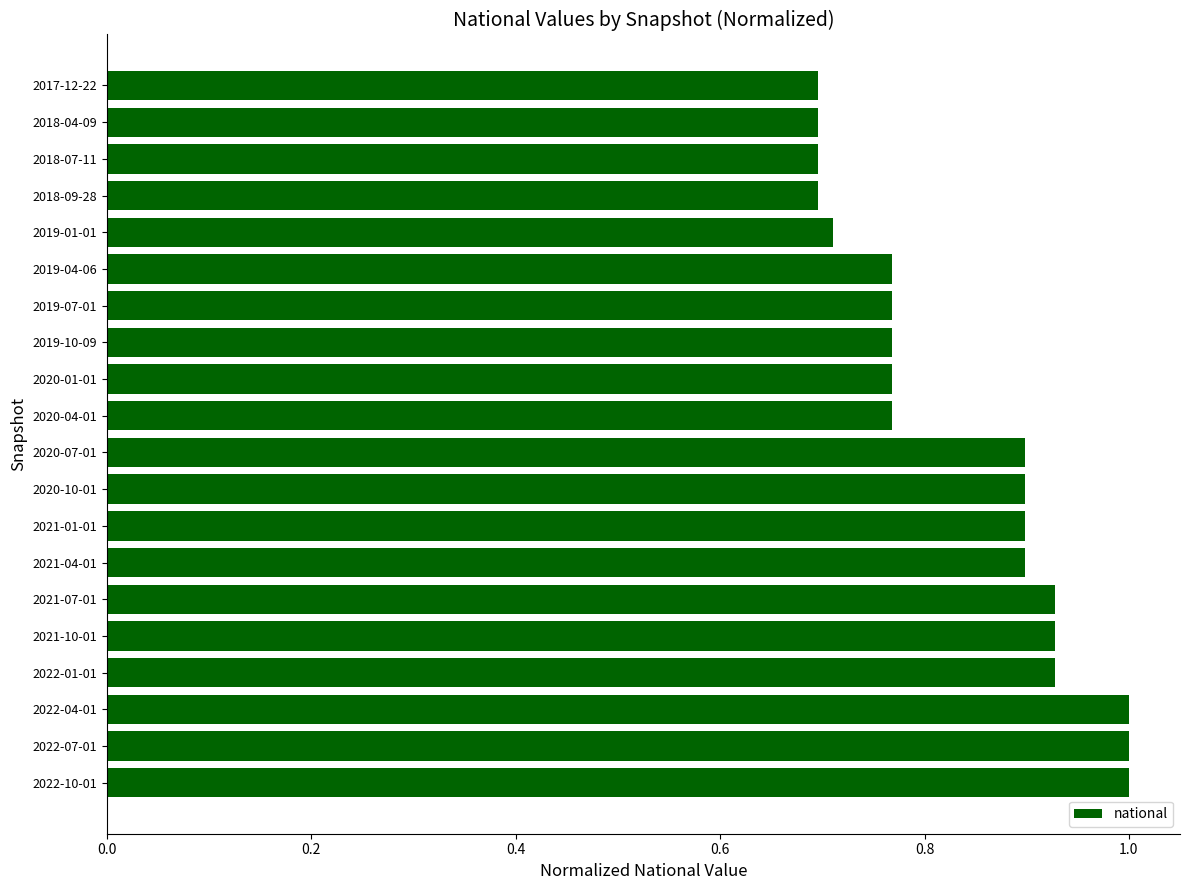

What is the minimum value shown in the chart?

0.7